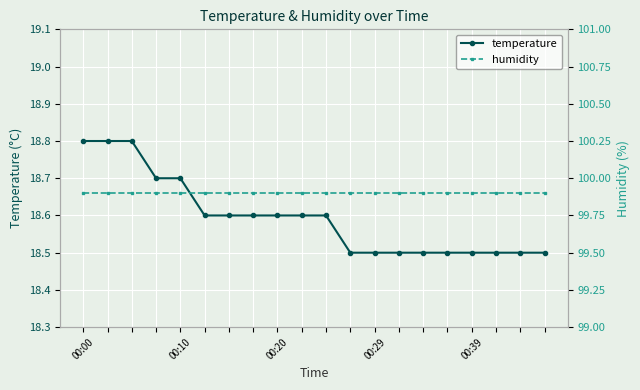

What are all the series names shown in the legend?

temperature, humidity